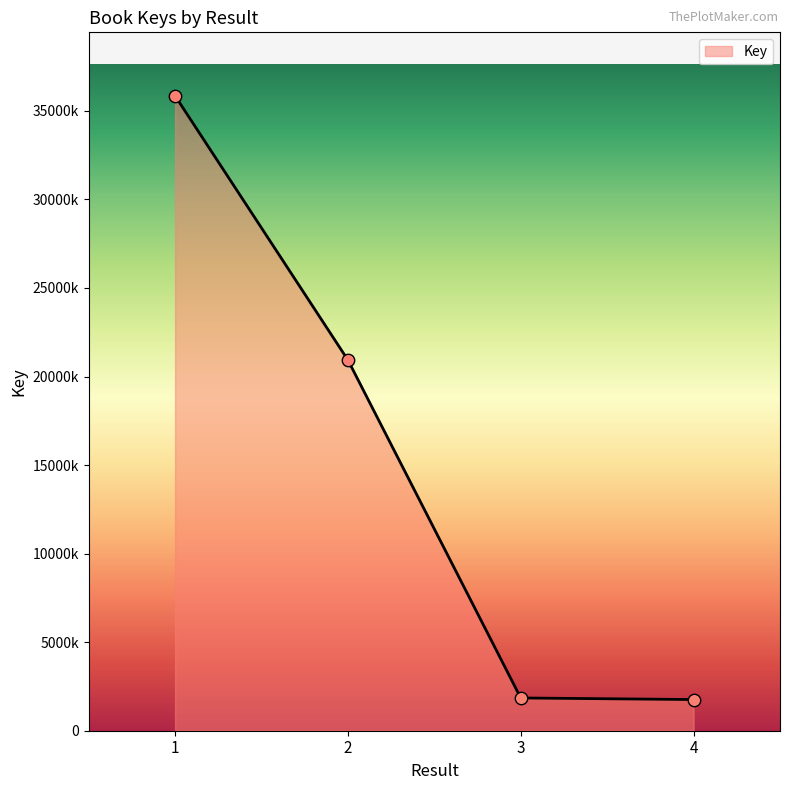

Between 3 and 2, which is larger?

2